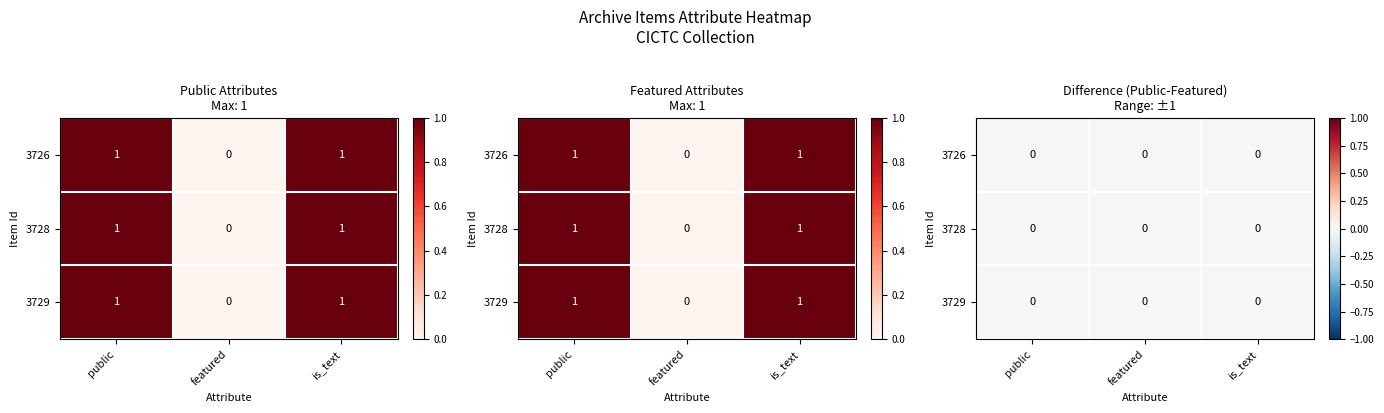

Which series has the largest total across all categories?

3726